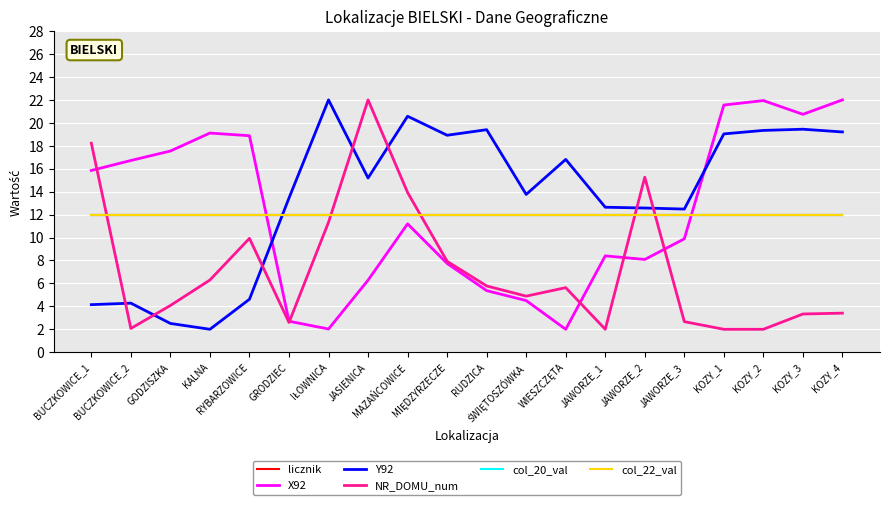

At which label does col_22_val reach its minimum?

BUCZKOWICE_1